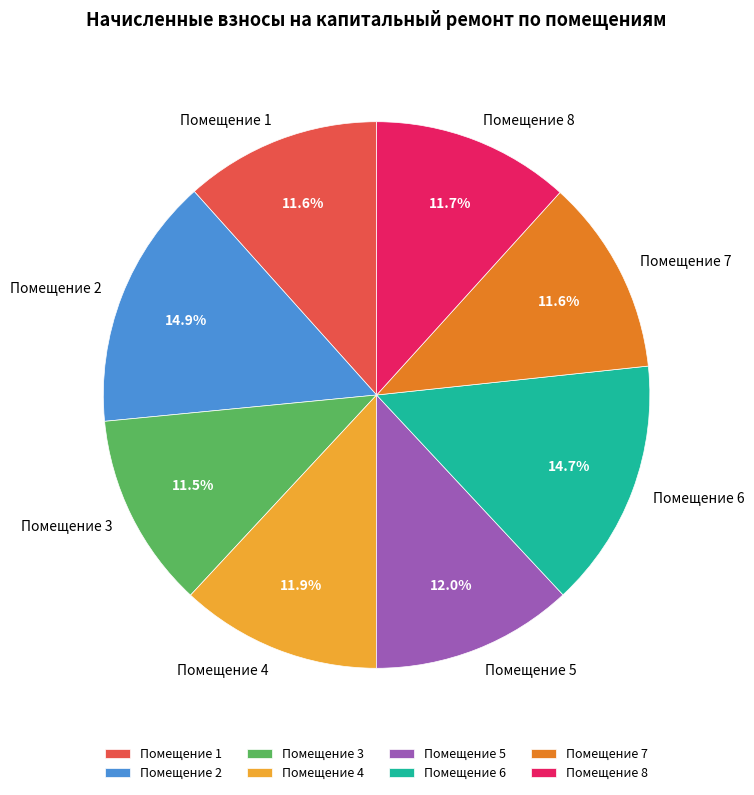

To the nearest percent, what is the average slice percentage?

12%